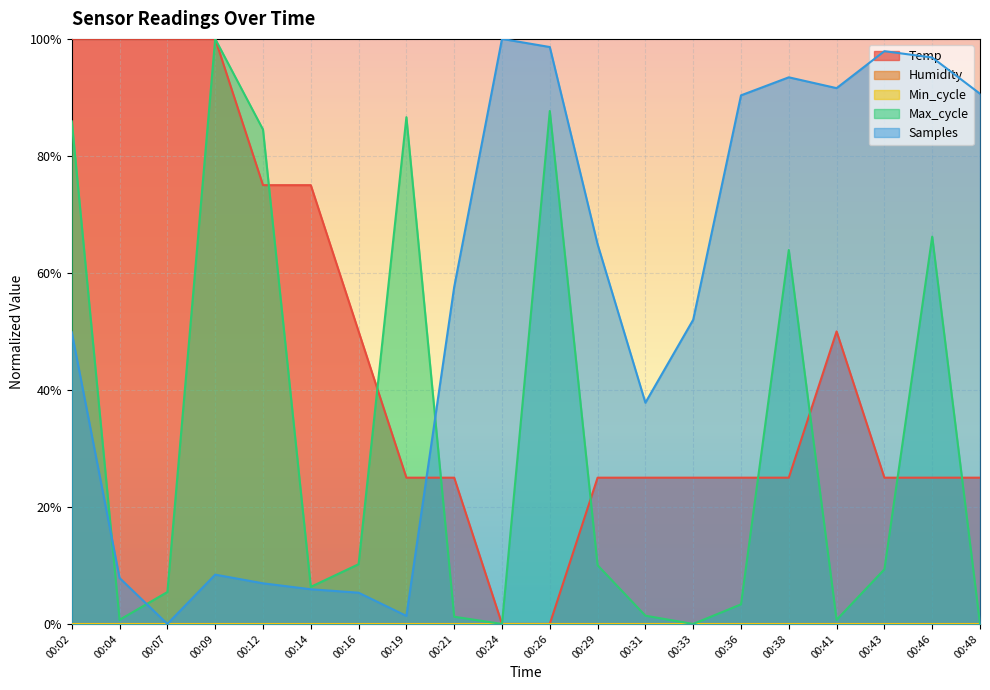

How many values in Temp are above zero?

18